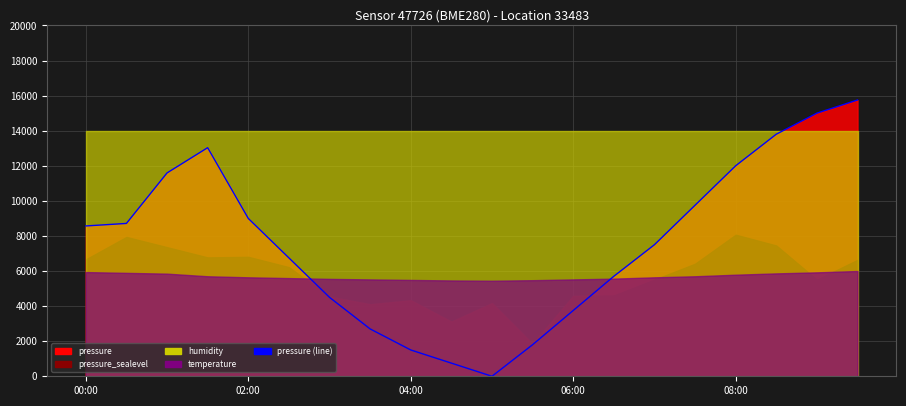

How many values are above zero?

19